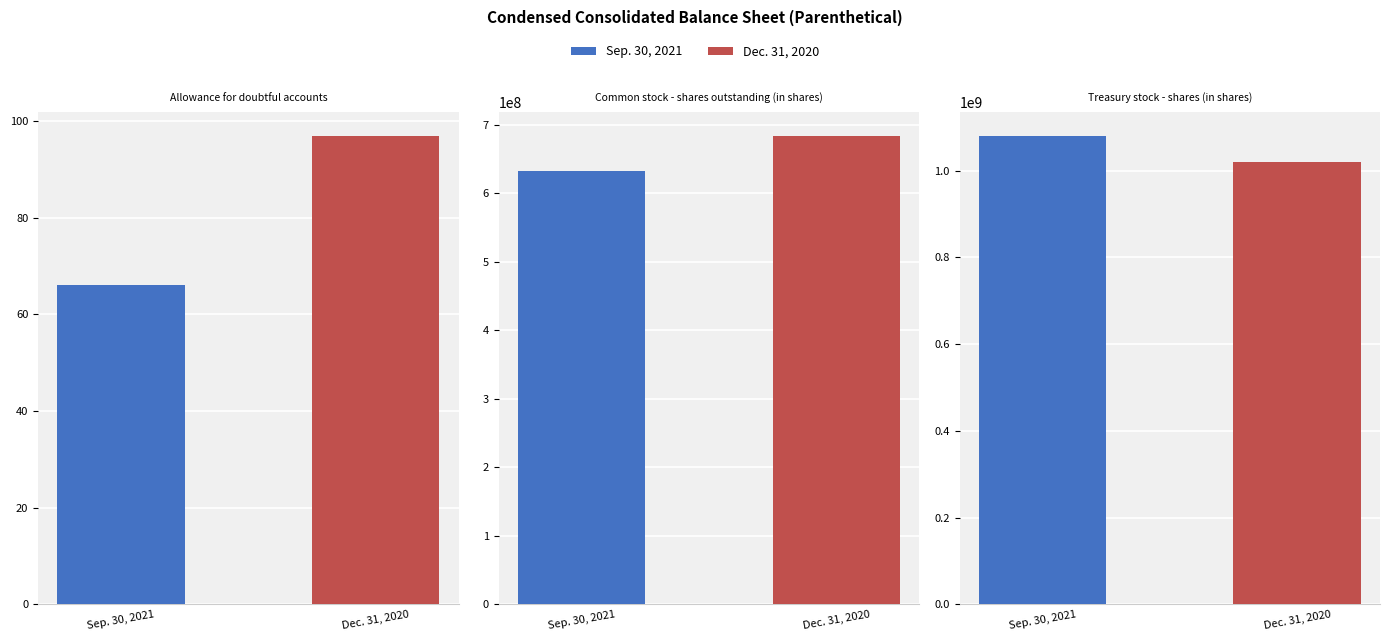

Does the chart contain any negative values?

No